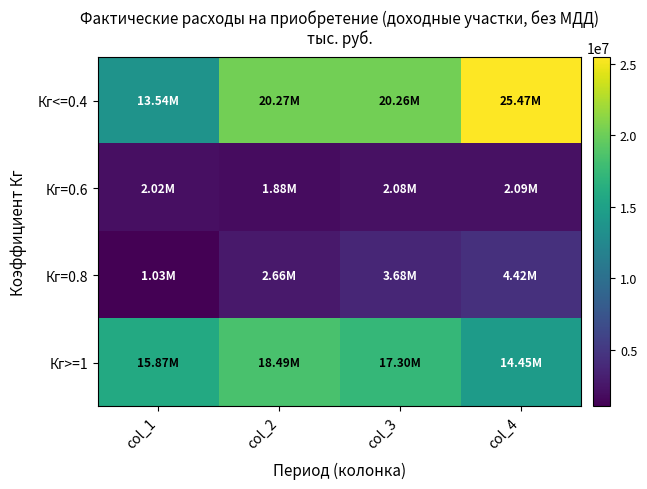

Between col_1 and col_4, which series saw the biggest shift?

Кг<=0.4